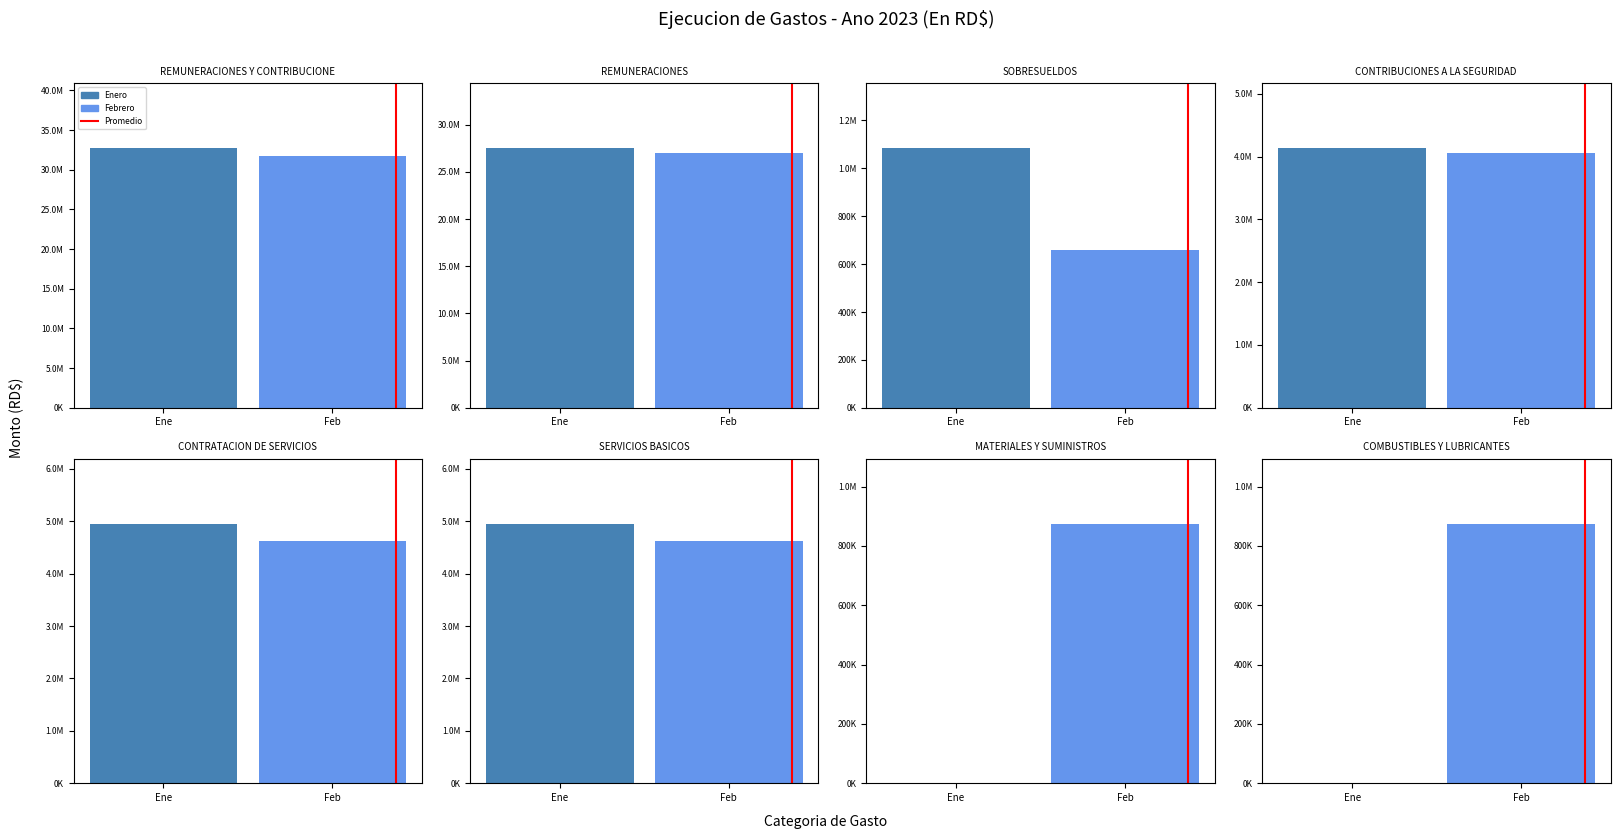

What position from the left is Ene?

1